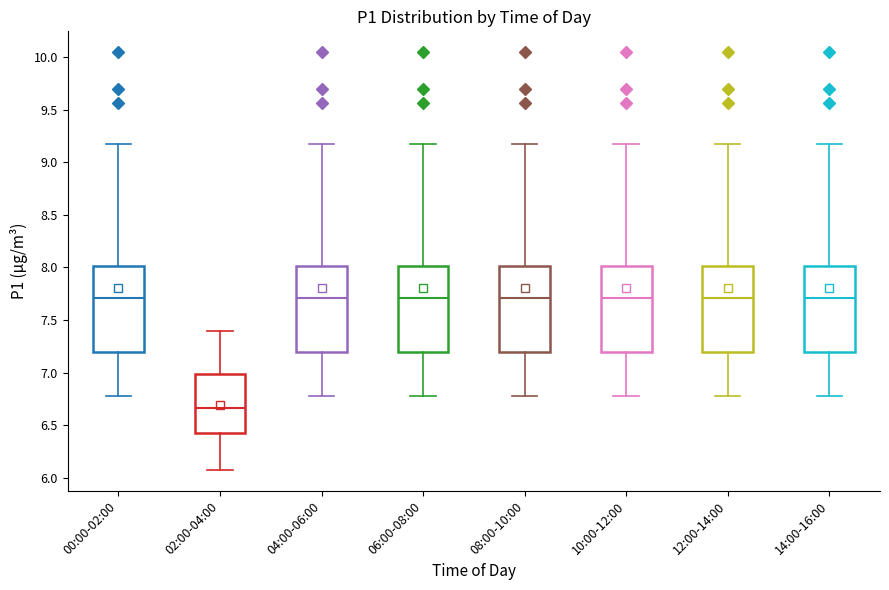

Reading left to right, transcribe this box plot: for each box, give where its median line is, the range the box spans, and where its two whiskers end, as read against the y-axis. The values are not printed on the chart, so give them approximately, as read against the axis.

00:00-02:00: median 7.70, box 7.20 to 8.00, whiskers 6.80 to 9.20
02:00-04:00: median 6.65, box 6.40 to 7.00, whiskers 6.05 to 7.40
04:00-06:00: median 7.70, box 7.20 to 8.00, whiskers 6.80 to 9.20
06:00-08:00: median 7.70, box 7.20 to 8.00, whiskers 6.80 to 9.20
08:00-10:00: median 7.70, box 7.20 to 8.00, whiskers 6.80 to 9.20
10:00-12:00: median 7.70, box 7.20 to 8.00, whiskers 6.80 to 9.20
12:00-14:00: median 7.70, box 7.20 to 8.00, whiskers 6.80 to 9.20
14:00-16:00: median 7.70, box 7.20 to 8.00, whiskers 6.80 to 9.20